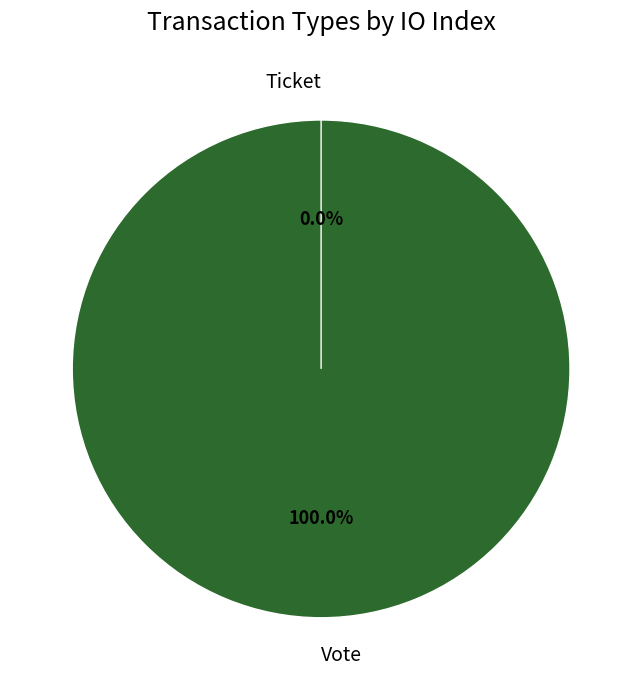

Is it true that Ticket is 0% of the pie?

True